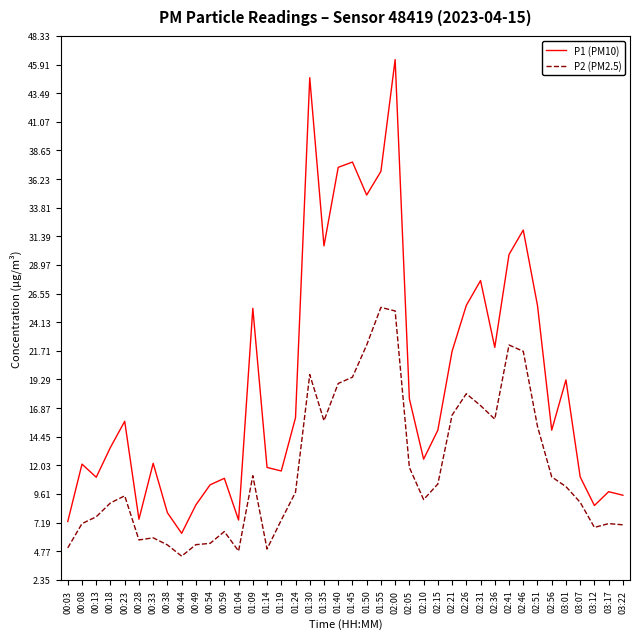

Rank the series by their maximum value, from highest to lowest.

P1 (PM10), P2 (PM2.5)